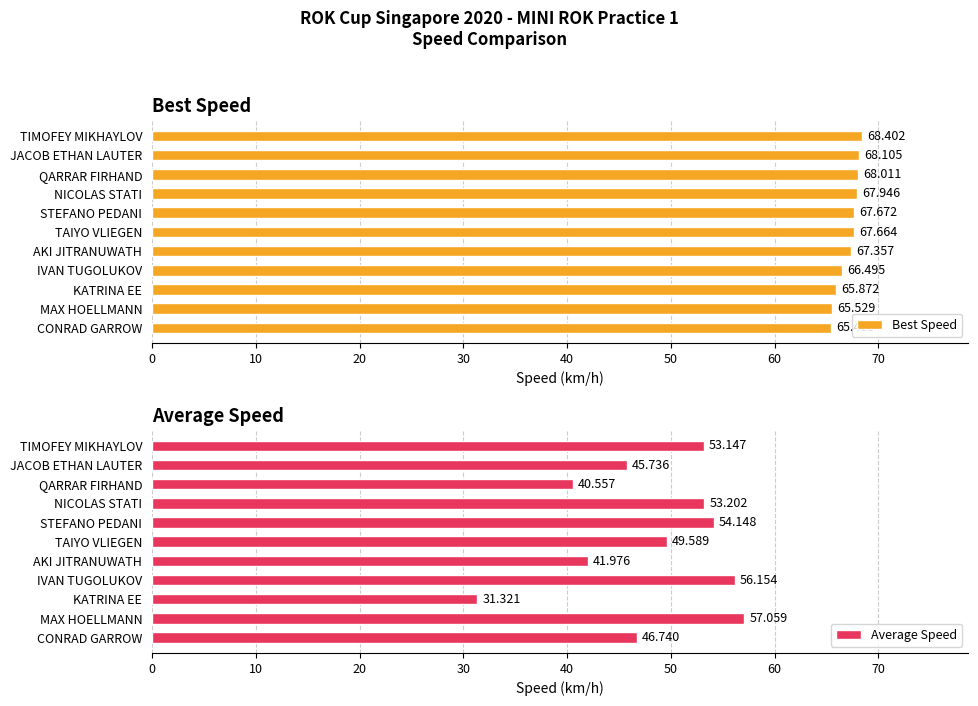

How many bars are there in each group?

2